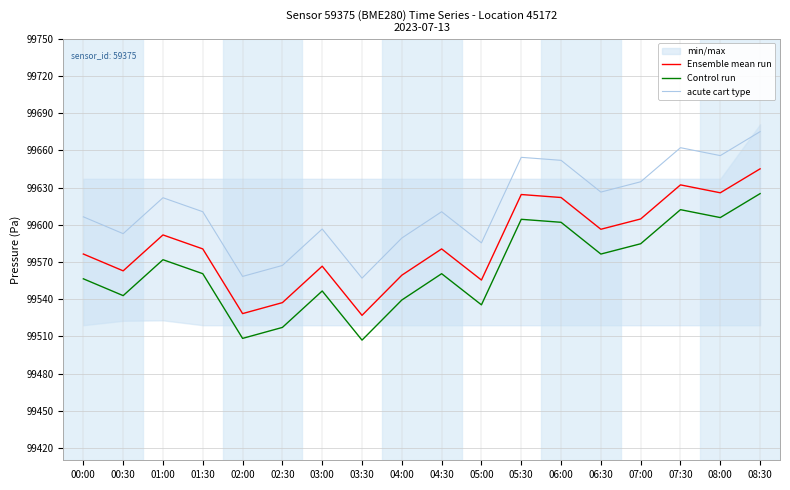

True or false: acute cart type and Ensemble mean run cross at least once.

False